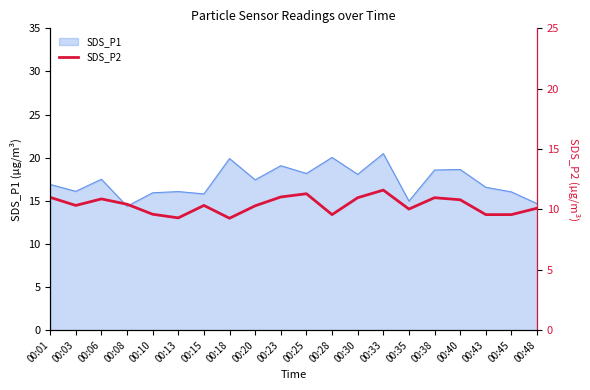

Where is the first local minimum?

00:03